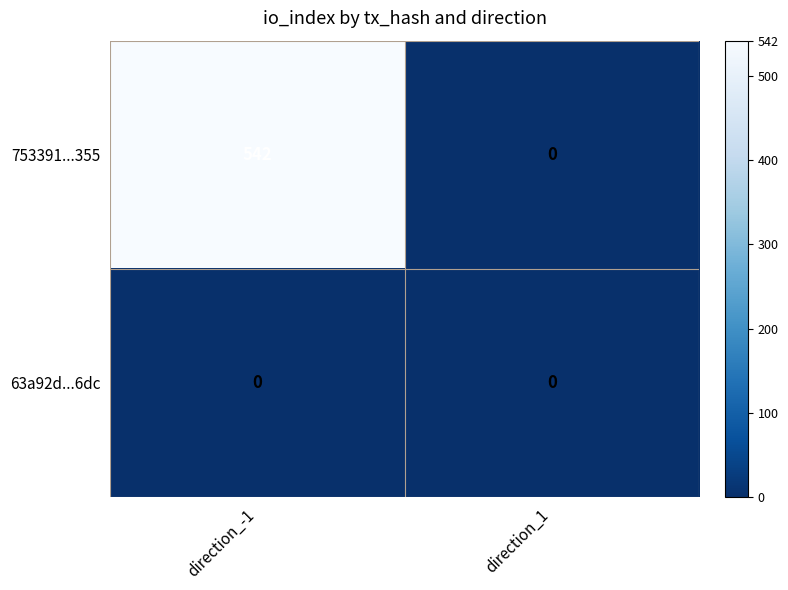

Count the number of categories in the chart.

2